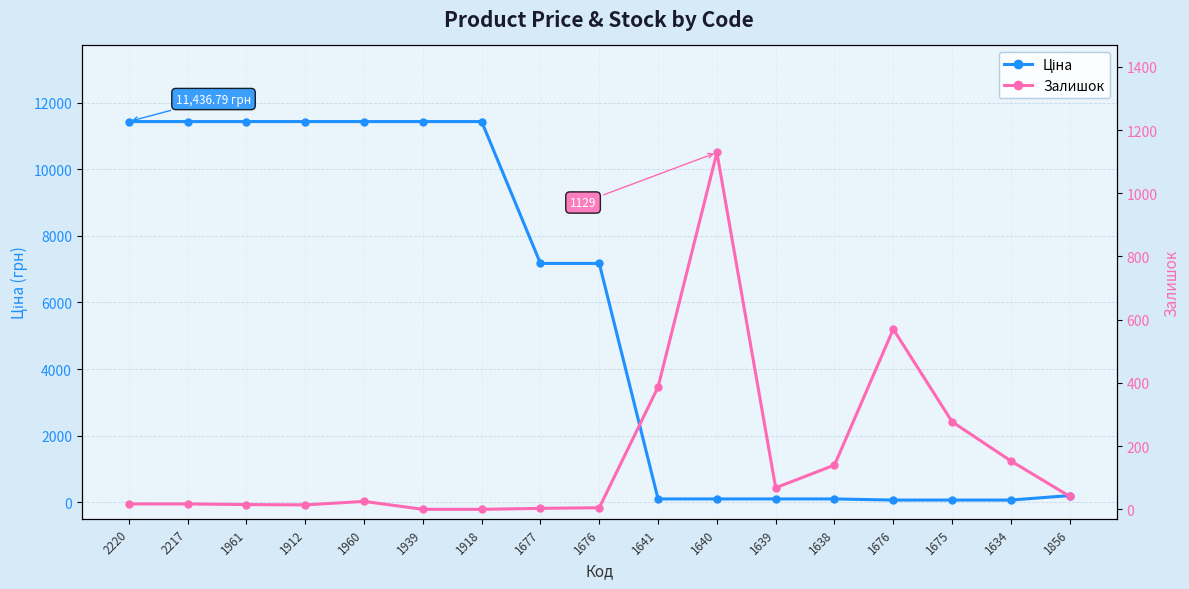

How many values in the Ціна series exceed 7173?

9